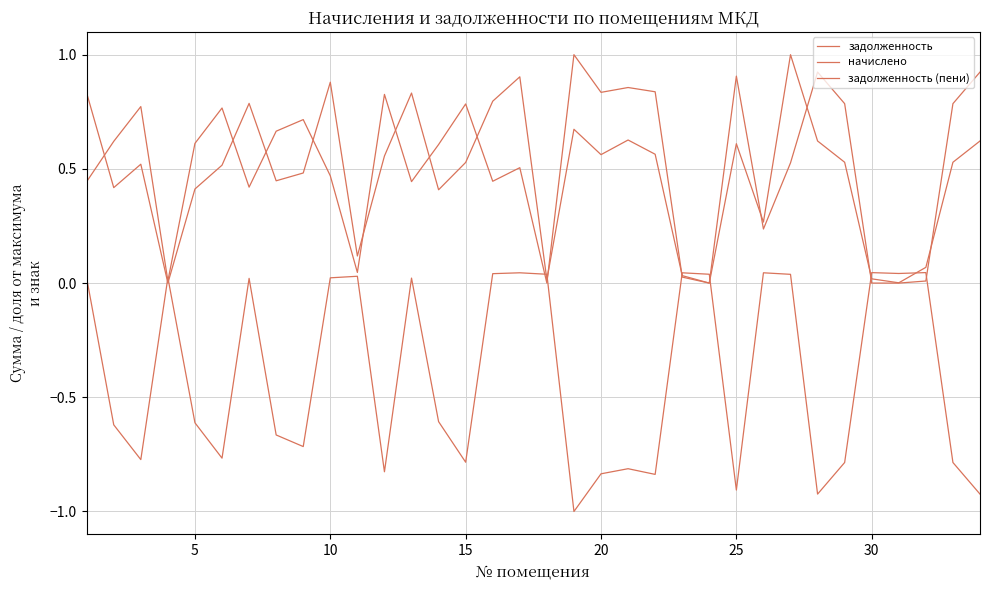

Which series has the largest total across all categories?

задолженность